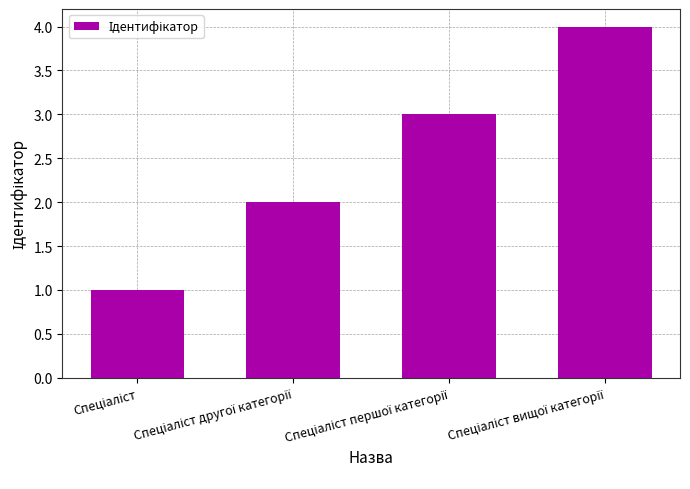

What is the difference between the second highest and minimum values?

2